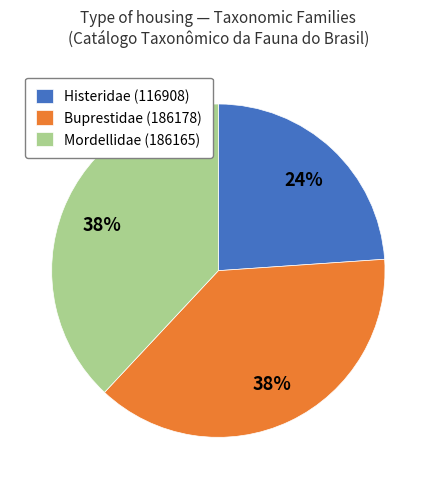

To the nearest percent, what is the average slice percentage?

33%